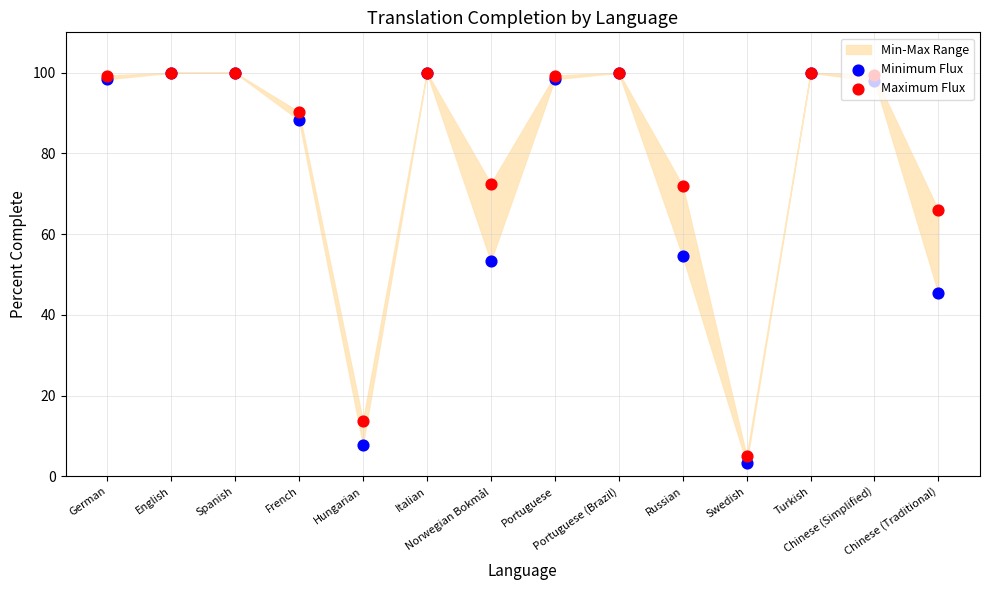

Which series has the widest spread of Y values?

Minimum Flux